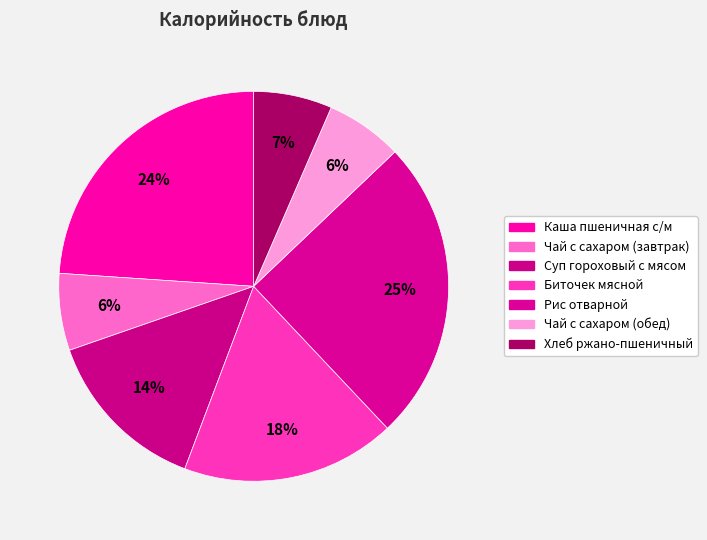

To the nearest percent, what percentage of the pie is Рис отварной?

25%